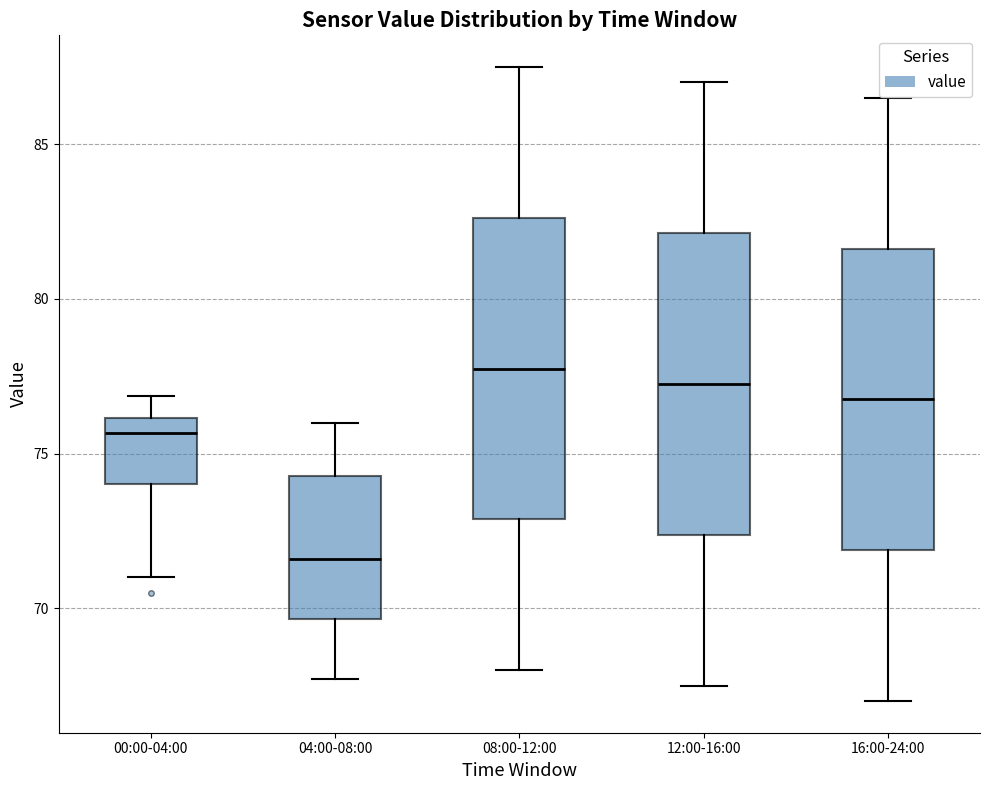

Reading left to right, transcribe this box plot: for each box, give where its median line is, the range the box spans, and where its two whiskers end, as read against the y-axis. The values are not printed on the chart, so give them approximately, as read against the axis.

00:00-04:00: median 75.5, box 74.0 to 76.0, whiskers 71.0 to 77.0
04:00-08:00: median 71.5, box 69.5 to 74.5, whiskers 67.5 to 76.0
08:00-12:00: median 78.0, box 73.0 to 82.5, whiskers 68.0 to 87.5
12:00-16:00: median 77.5, box 72.5 to 82.0, whiskers 67.5 to 87.0
16:00-24:00: median 77.0, box 72.0 to 81.5, whiskers 67.0 to 86.5